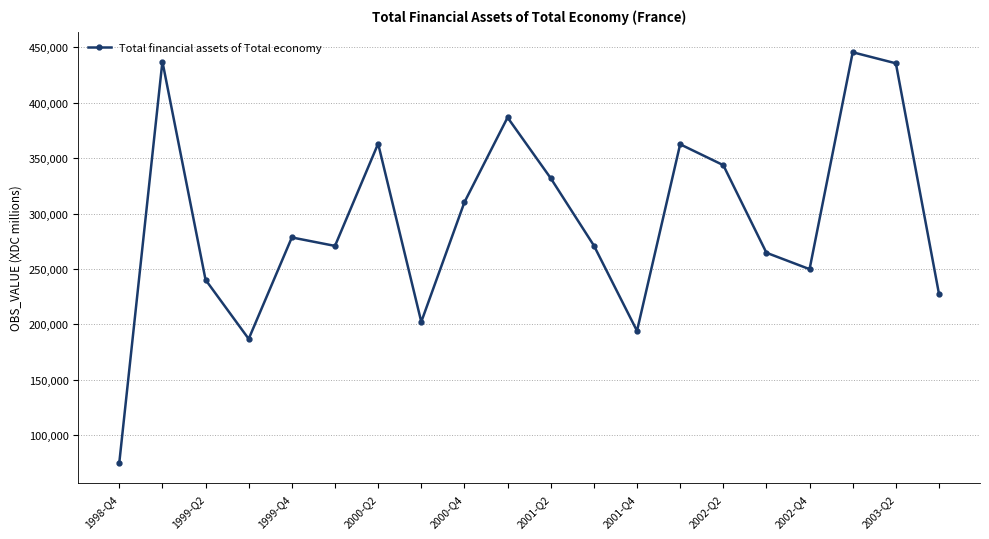

True or false: the data has more than 1 interior local peaks.

True